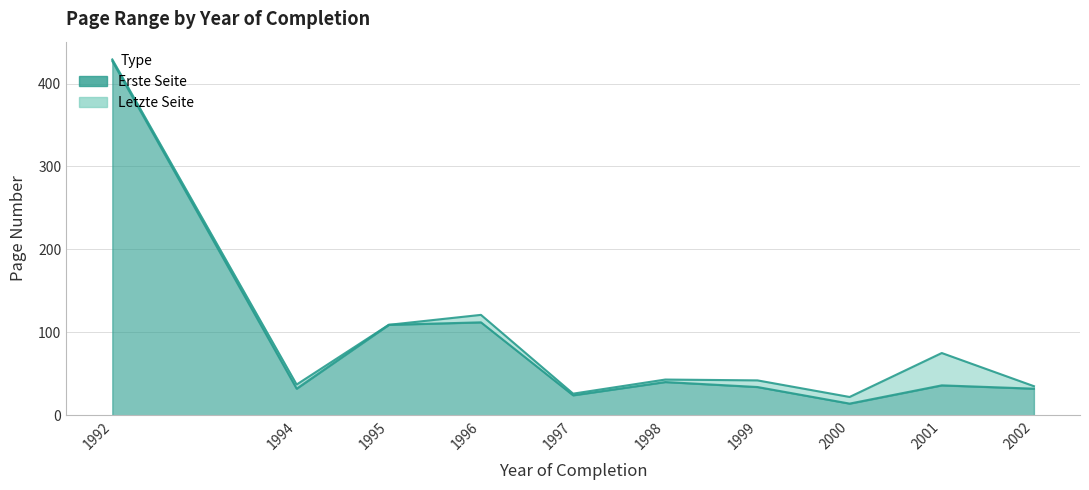

Reading left to right, transcribe all the data shown in this chart.

Erste Seite: 427	32	109	112	24	40	34	14	36	32
Letzte Seite: 429	37	109	121	26	43	42	22	75	35